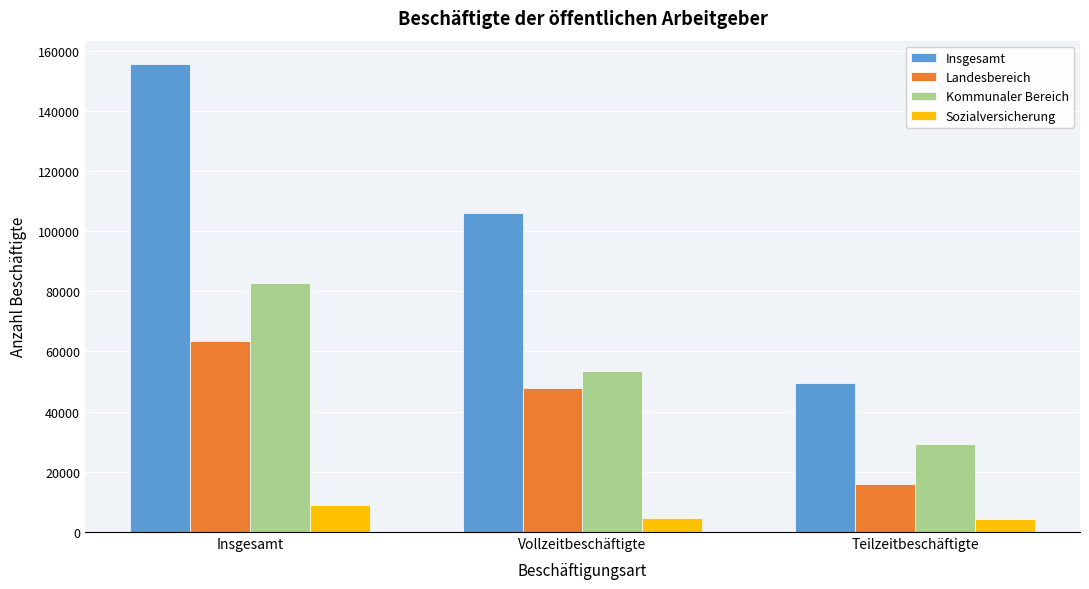

The Landesbereich series shows 63625 at Insgesamt. True or false?

True